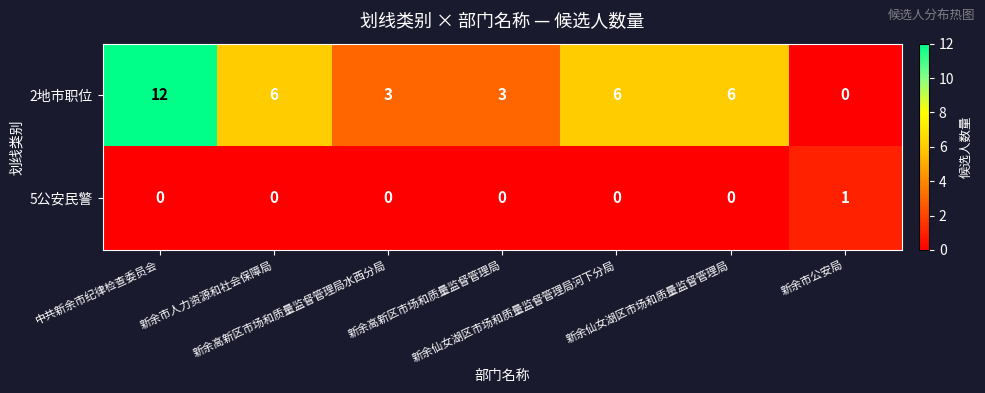

How many 2地市职位 values are between 3 and 6?

5